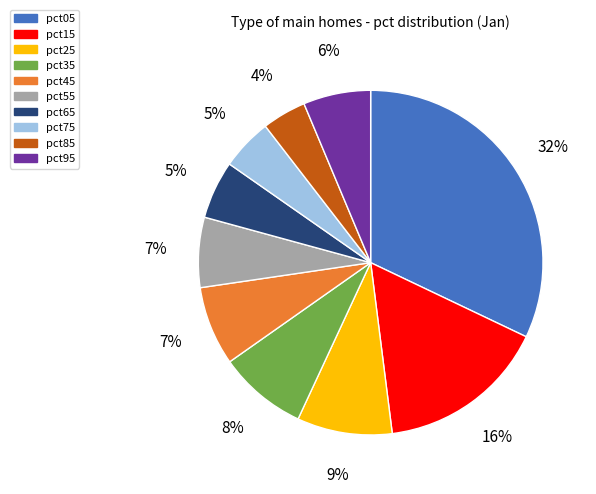

To the nearest percent, what percentage of the pie is pct55?

7%